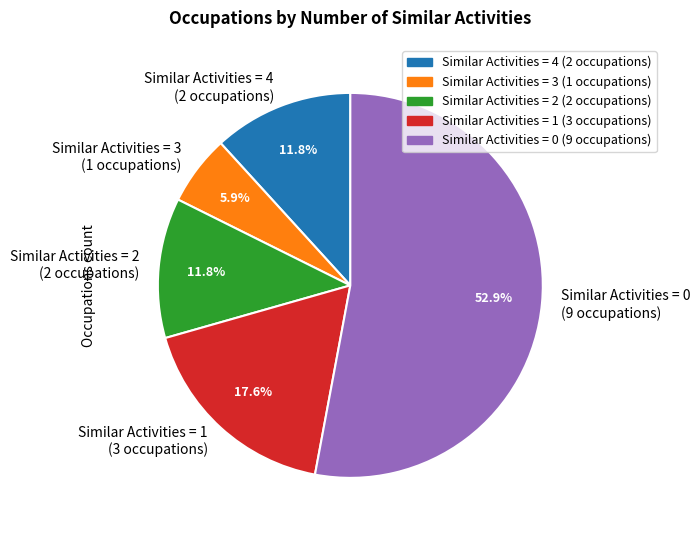

Which has a higher value, Similar Activities = 4 (2 occupations) or Similar Activities = 0 (9 occupations)?

Similar Activities = 0 (9 occupations)